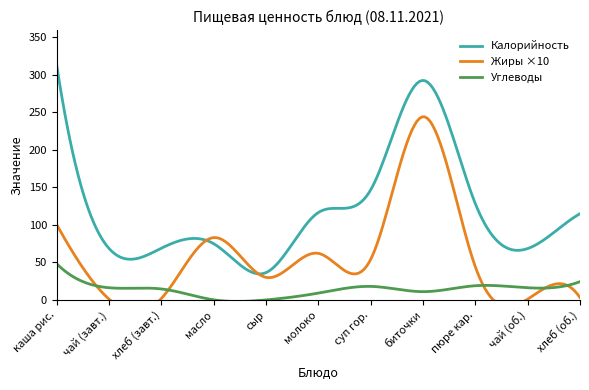

What is the maximum value for Калорийность?

312.0